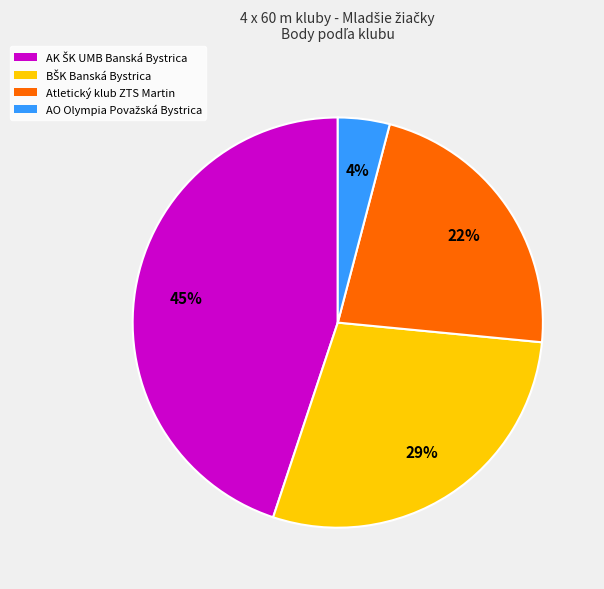

Is there a majority slice in this chart?

No